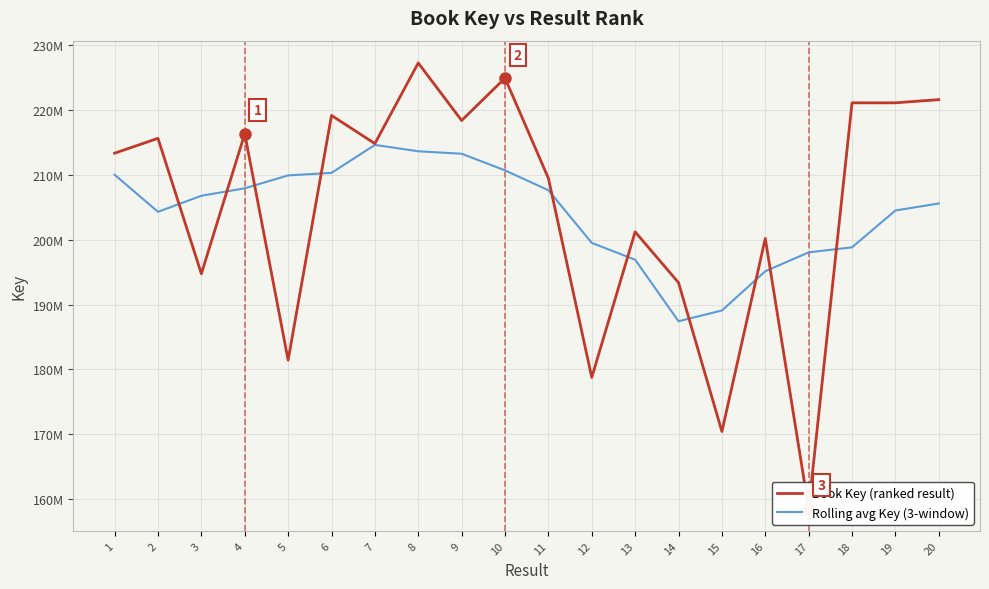

Does the chart have visible grid lines?

Yes